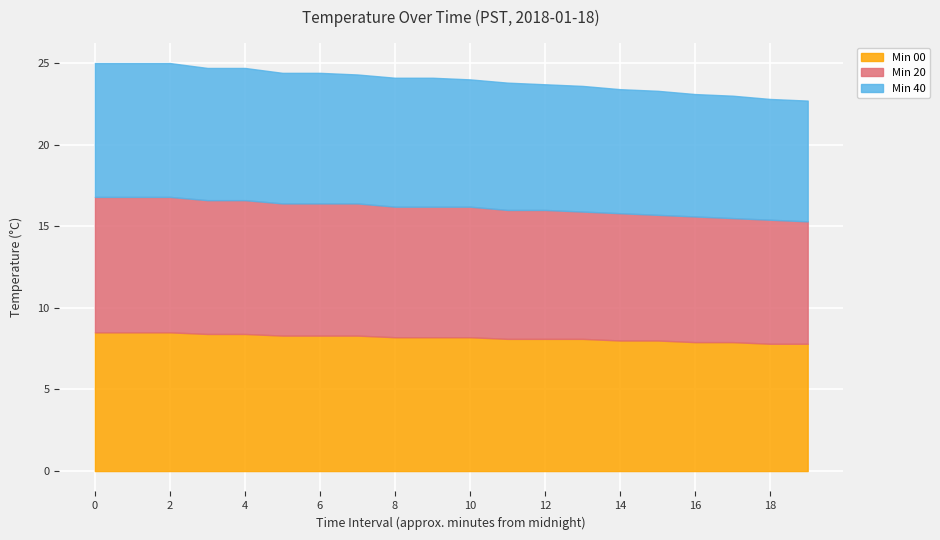

List the labels in order of Min 40 value, largest first.

0, 1, 2, 3, 4, 5, 6, 7, 8, 9, 10, 11, 12, 13, 14, 15, 16, 17, 18, 19